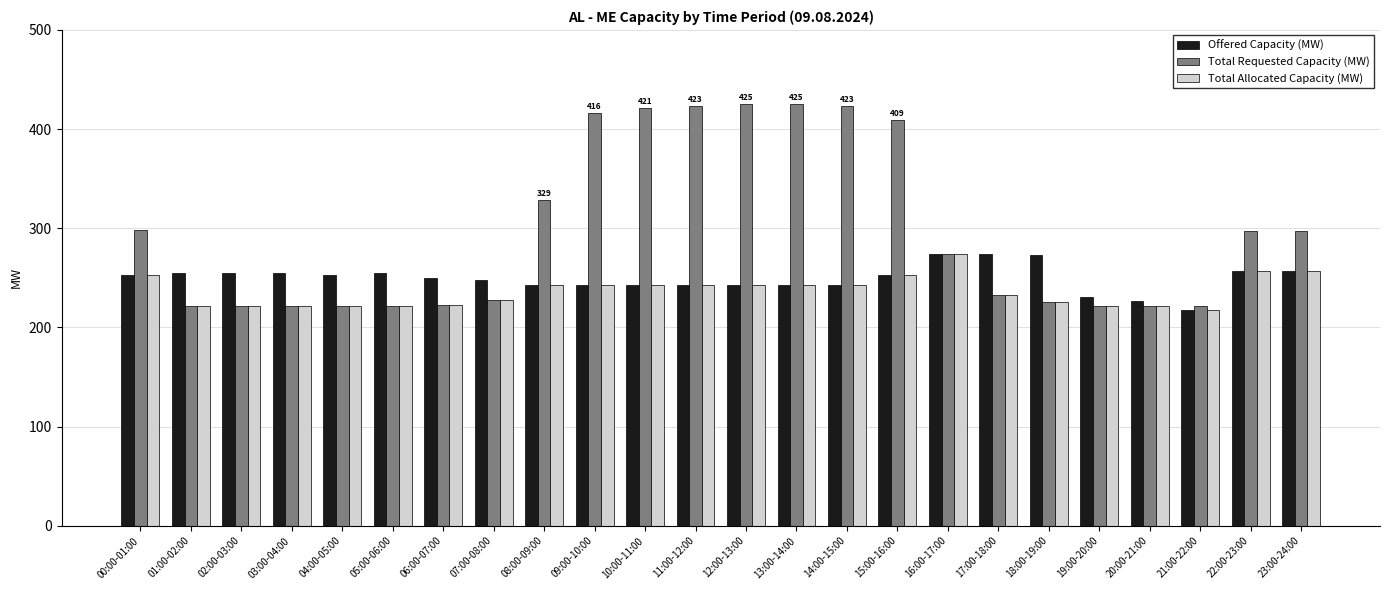

What is the difference between the maximum and minimum values in the Total Allocated Capacity (MW) series?

56